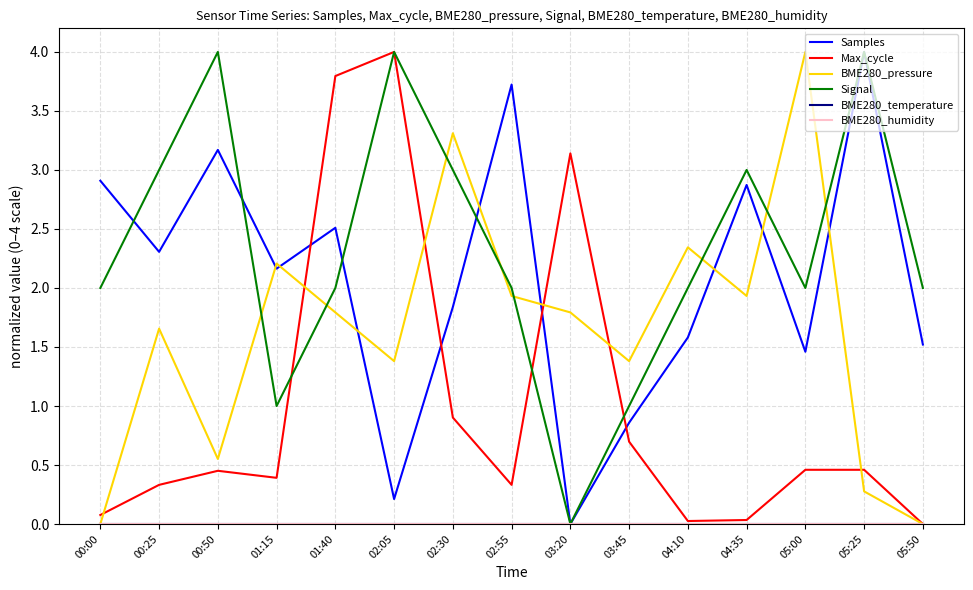

Does the chart display data point markers on the line(s)?

No